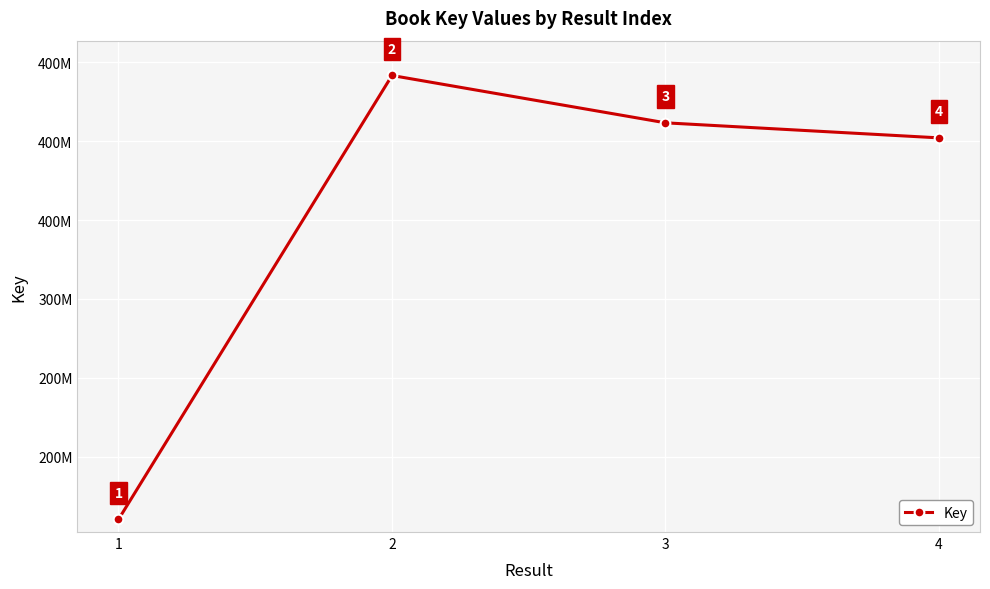

Which label corresponds to the largest value in the chart?

2